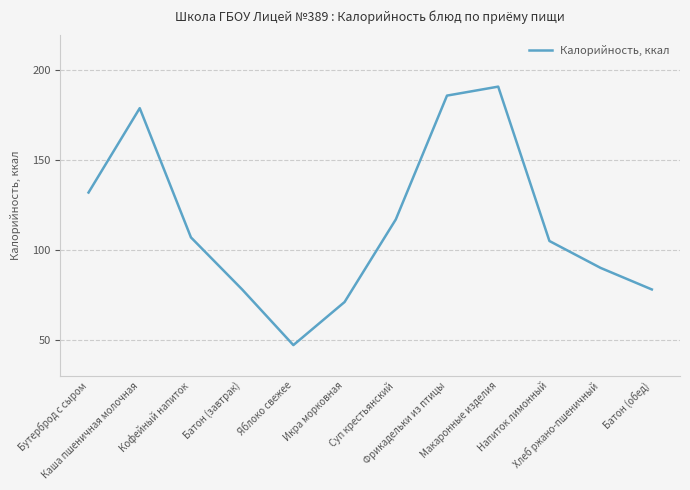

What is the difference between the values at Напиток лимонный and Кофейный напиток?

2